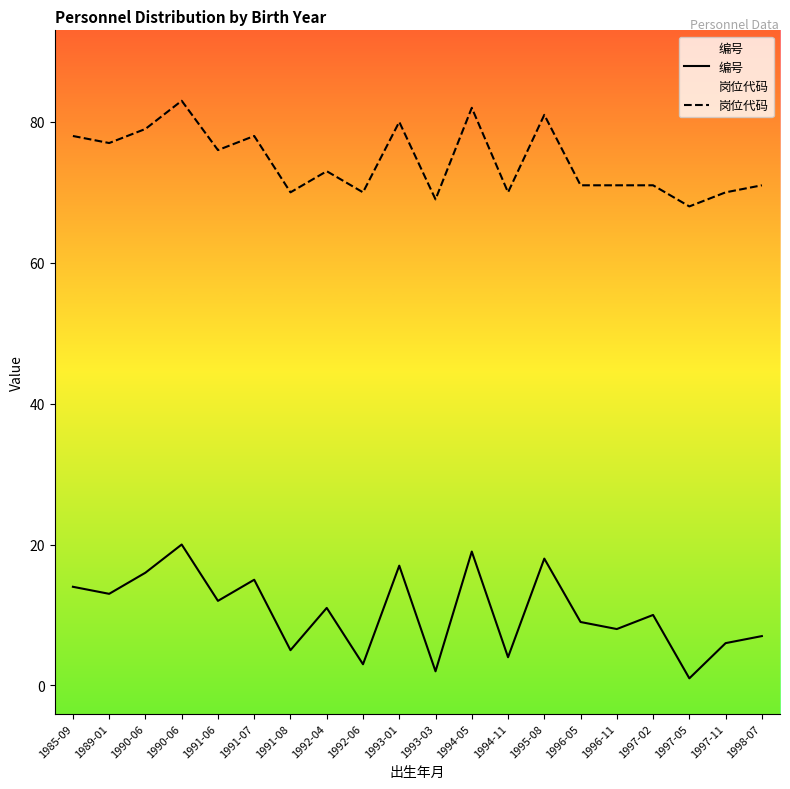

Rank the series by their average value, from lowest to highest.

编号, 岗位代码